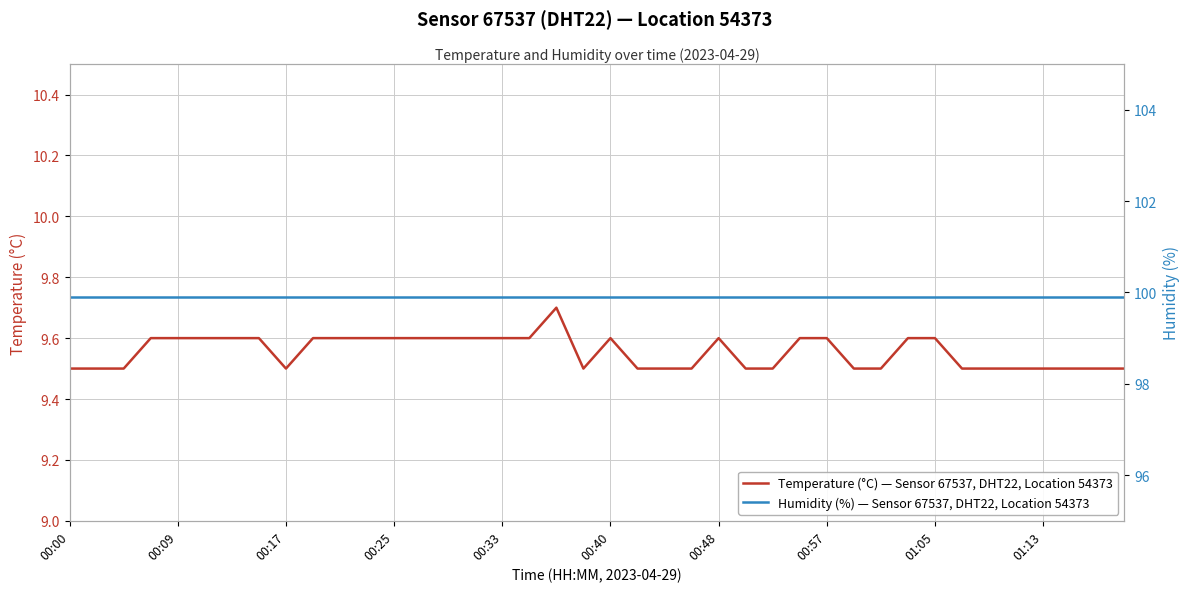

Reading left to right, extract all data points from this chart.

Temperature (°C) — Sensor 67537, DHT22, Location 54373: 9.5	9.5	9.5	9.6	9.6	9.6	9.6	9.6	9.5	9.6	9.6	9.6	9.6	9.6	9.6	9.6	9.6	9.6	9.7	9.5	9.6	9.5	9.5	9.5	9.6	9.5	9.5	9.6	9.6	9.5	9.5	9.6	9.6	9.5	9.5	9.5	9.5	9.5	9.5	9.5
Humidity (%) — Sensor 67537, DHT22, Location 54373: 99.9	99.9	99.9	99.9	99.9	99.9	99.9	99.9	99.9	99.9	99.9	99.9	99.9	99.9	99.9	99.9	99.9	99.9	99.9	99.9	99.9	99.9	99.9	99.9	99.9	99.9	99.9	99.9	99.9	99.9	99.9	99.9	99.9	99.9	99.9	99.9	99.9	99.9	99.9	99.9